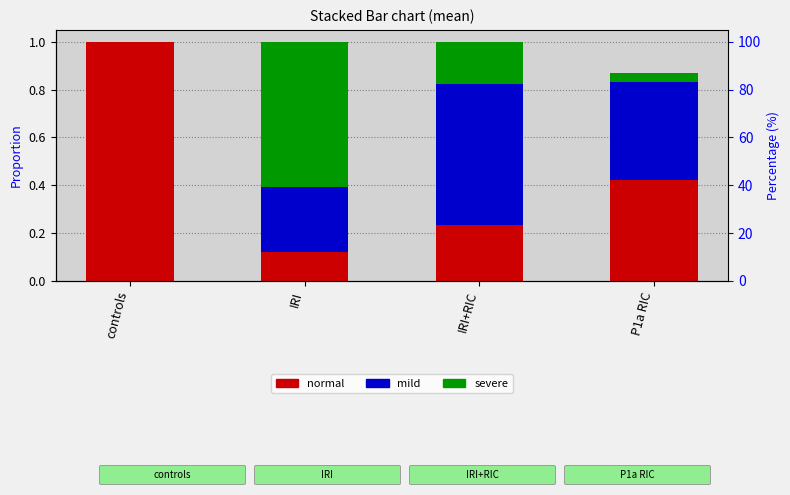

What position from the left is controls?

1